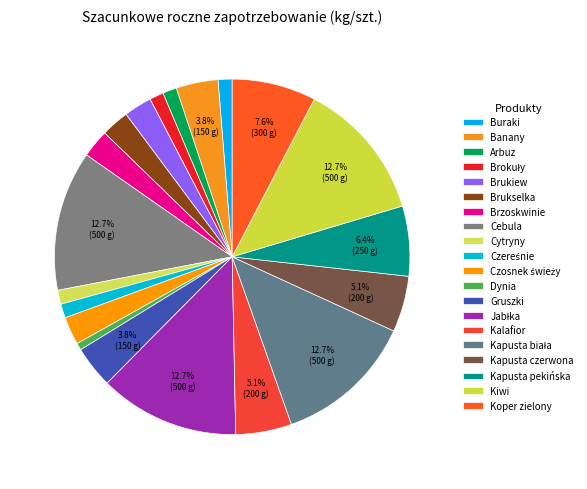

Is it true that Czosnek świeży is 1% of the pie?

False